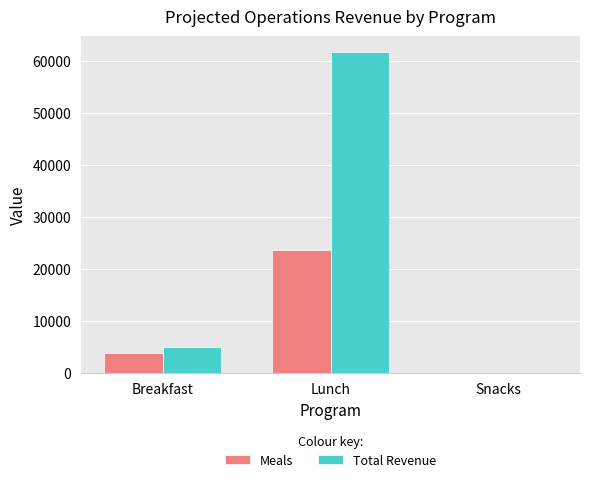

What is the maximum value for Meals?

23661.0